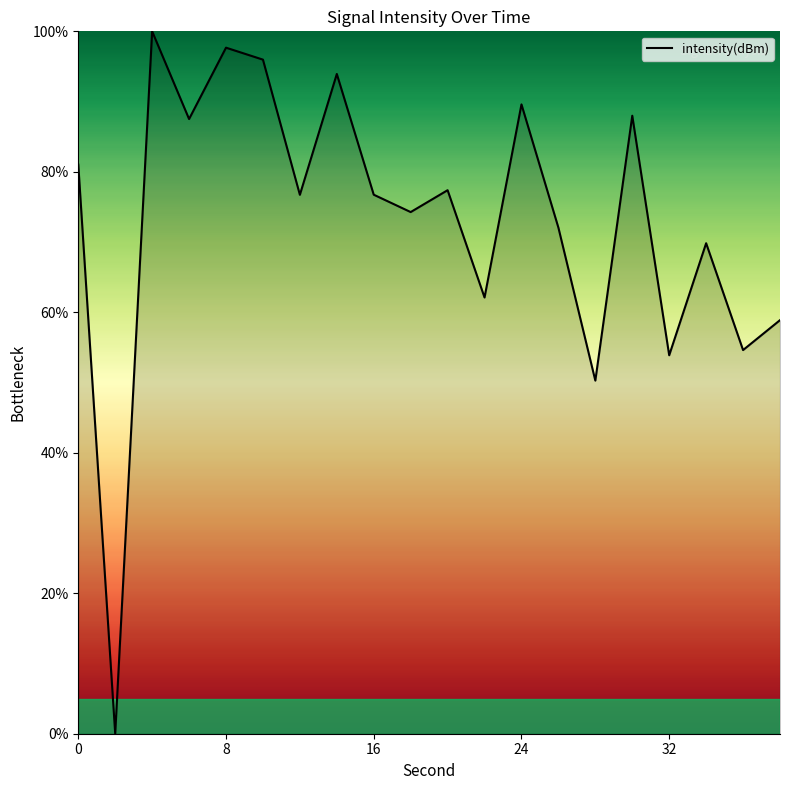

What is the greatest value displayed?

100.0